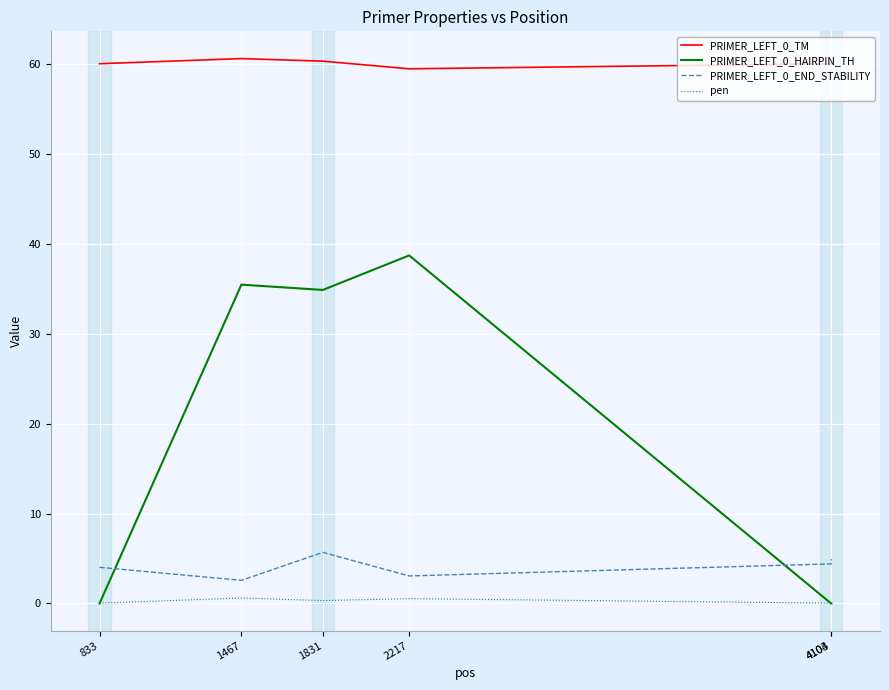

What is the maximum value for PRIMER_LEFT_0_TM?

60.6